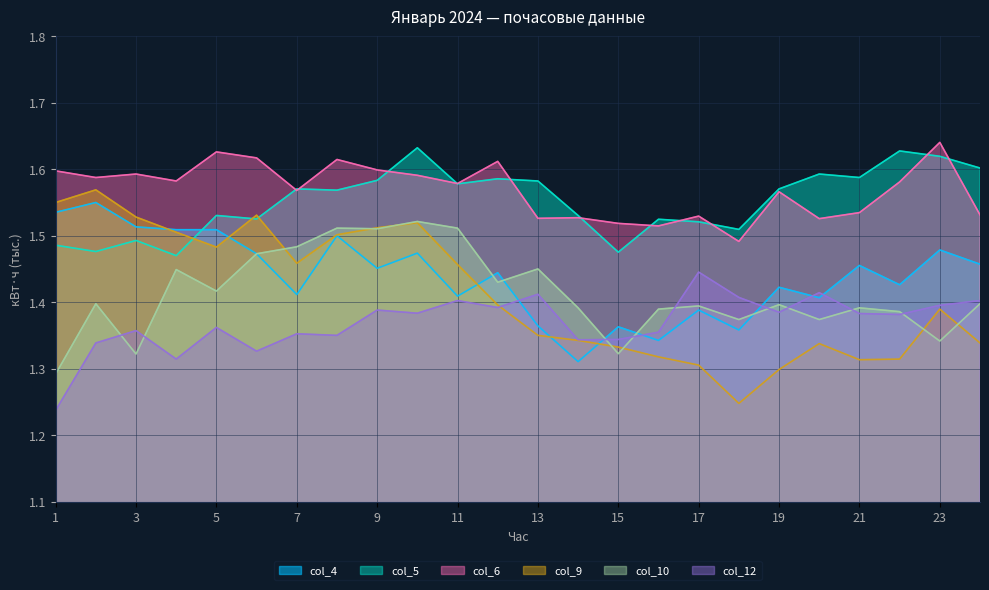

Where is the first local maximum for col_10?

2